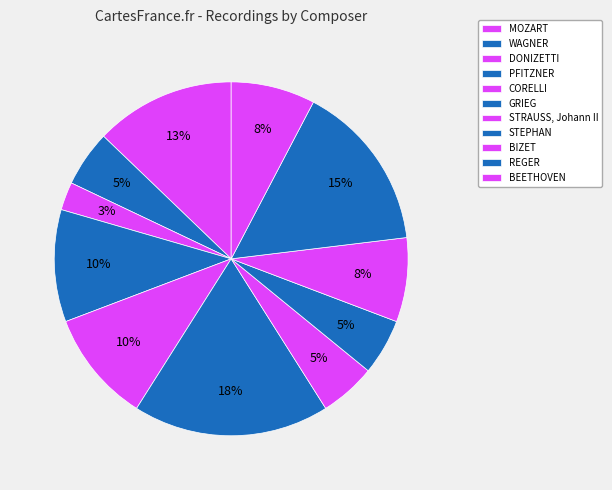

Which has a higher value, GRIEG or CORELLI?

GRIEG